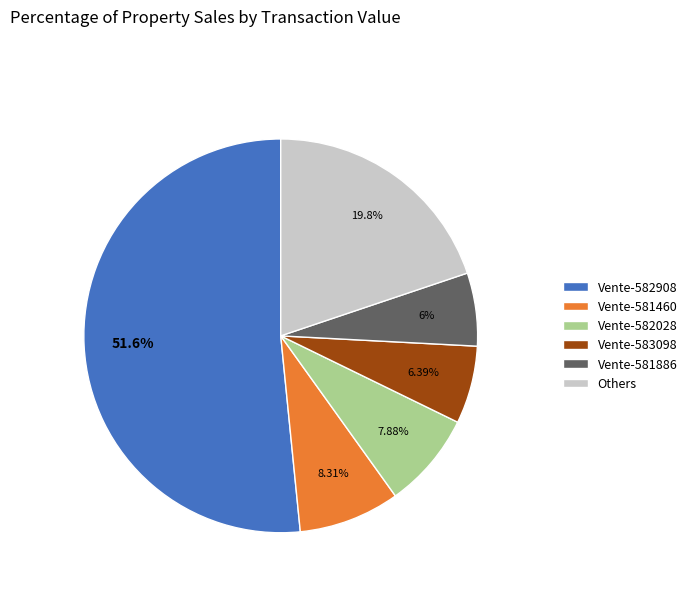

Count the number of slices in the pie.

6